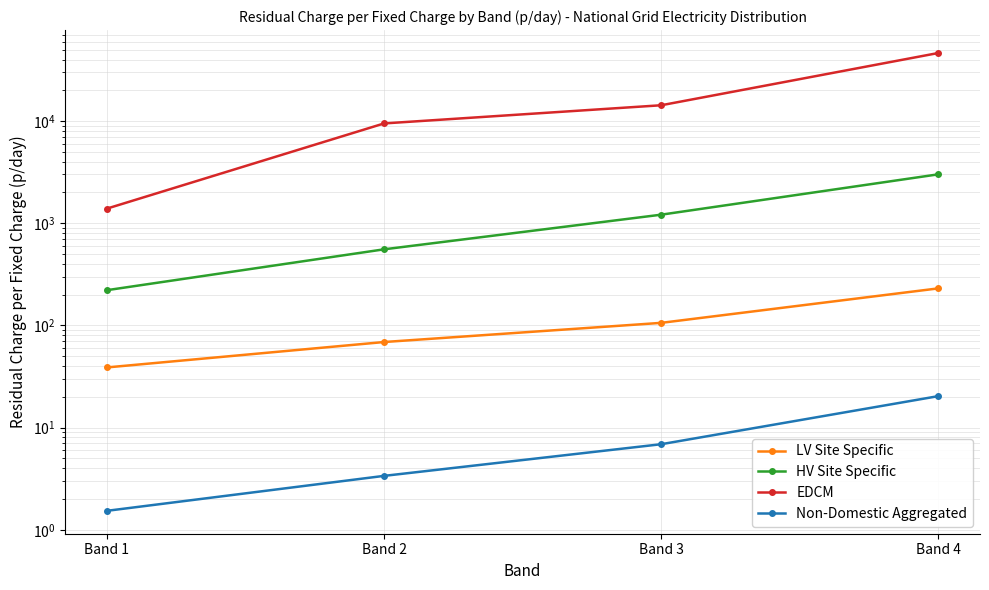

True or false: Non-Domestic Aggregated and HV Site Specific cross at least once.

False